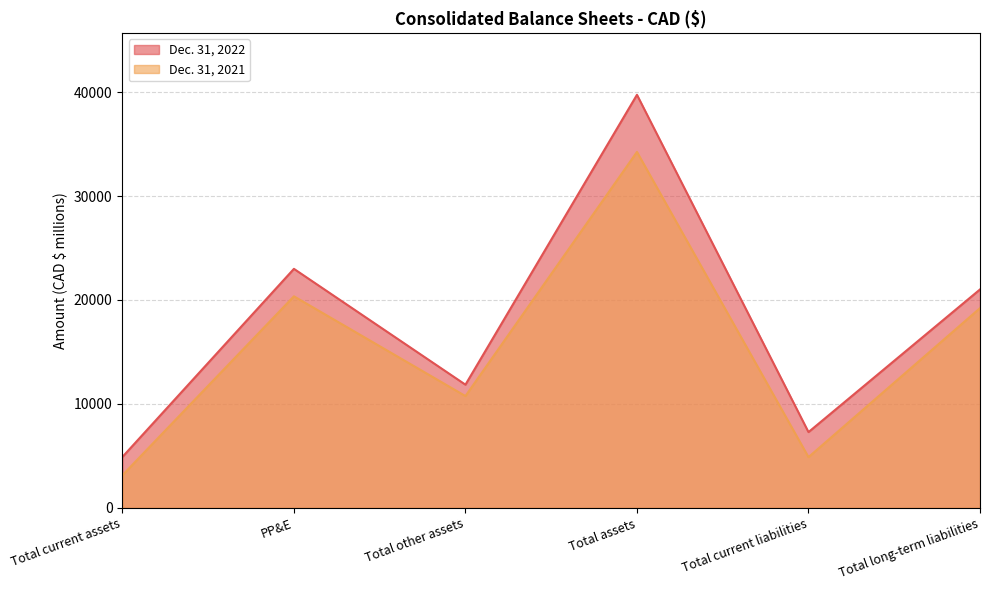

What is the difference between the Dec. 31, 2021 values at Total assets and PP&E?

13891